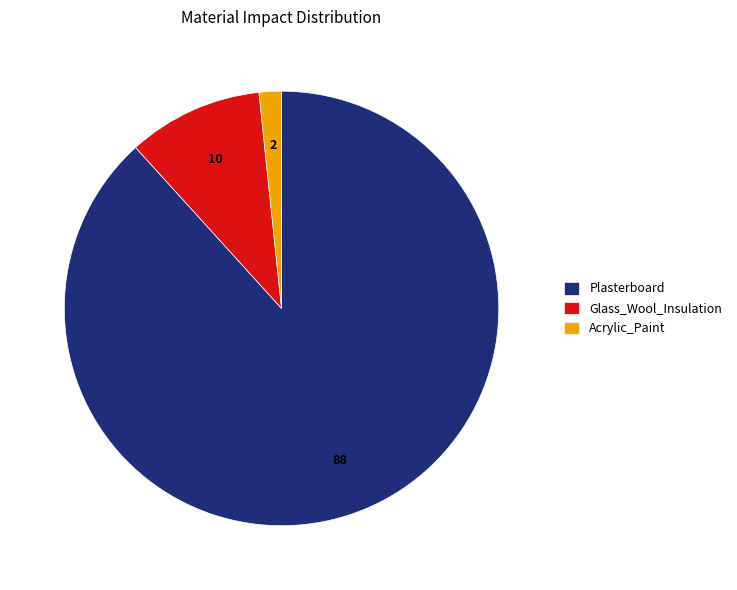

Rank the categories by value from highest to lowest.

Plasterboard, Glass_Wool_Insulation, Acrylic_Paint